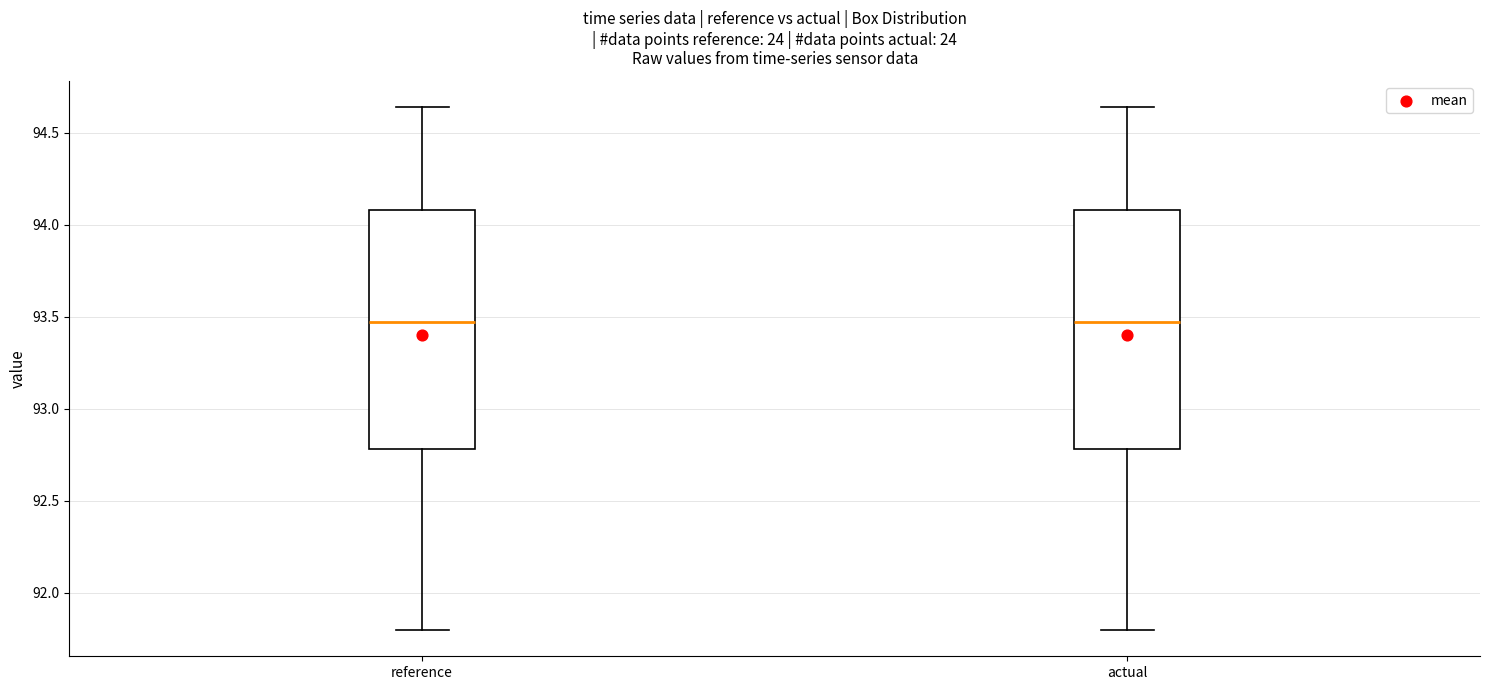

Reading left to right, transcribe this box plot: for each box, give where its median line is, the range the box spans, and where its two whiskers end, as read against the y-axis. The values are not printed on the chart, so give them approximately, as read against the axis.

reference: median 93.45, box 92.80 to 94.10, whiskers 91.80 to 94.65
actual: median 93.45, box 92.80 to 94.10, whiskers 91.80 to 94.65